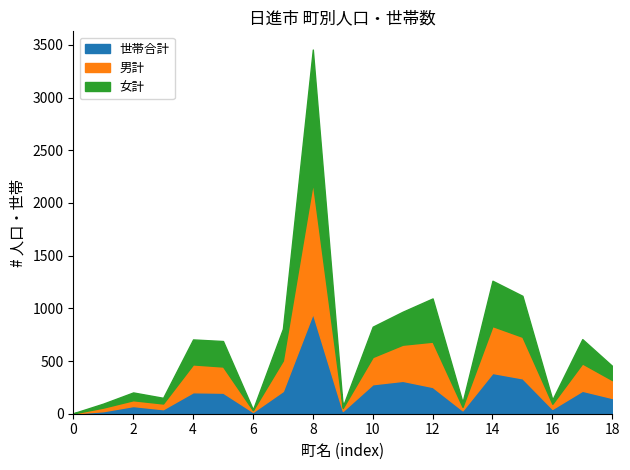

What is the value of the 世帯合計 point at the 11th from the left?

280